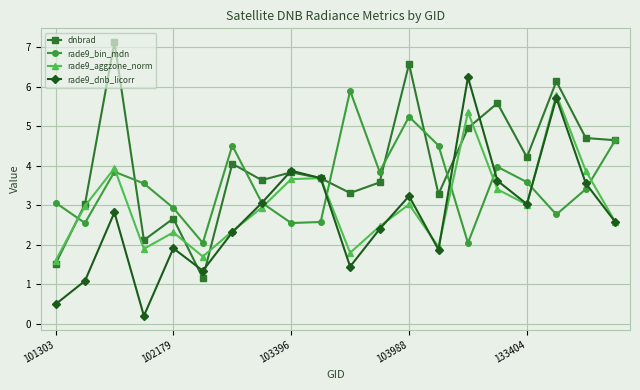

How many series are shown in this chart?

4